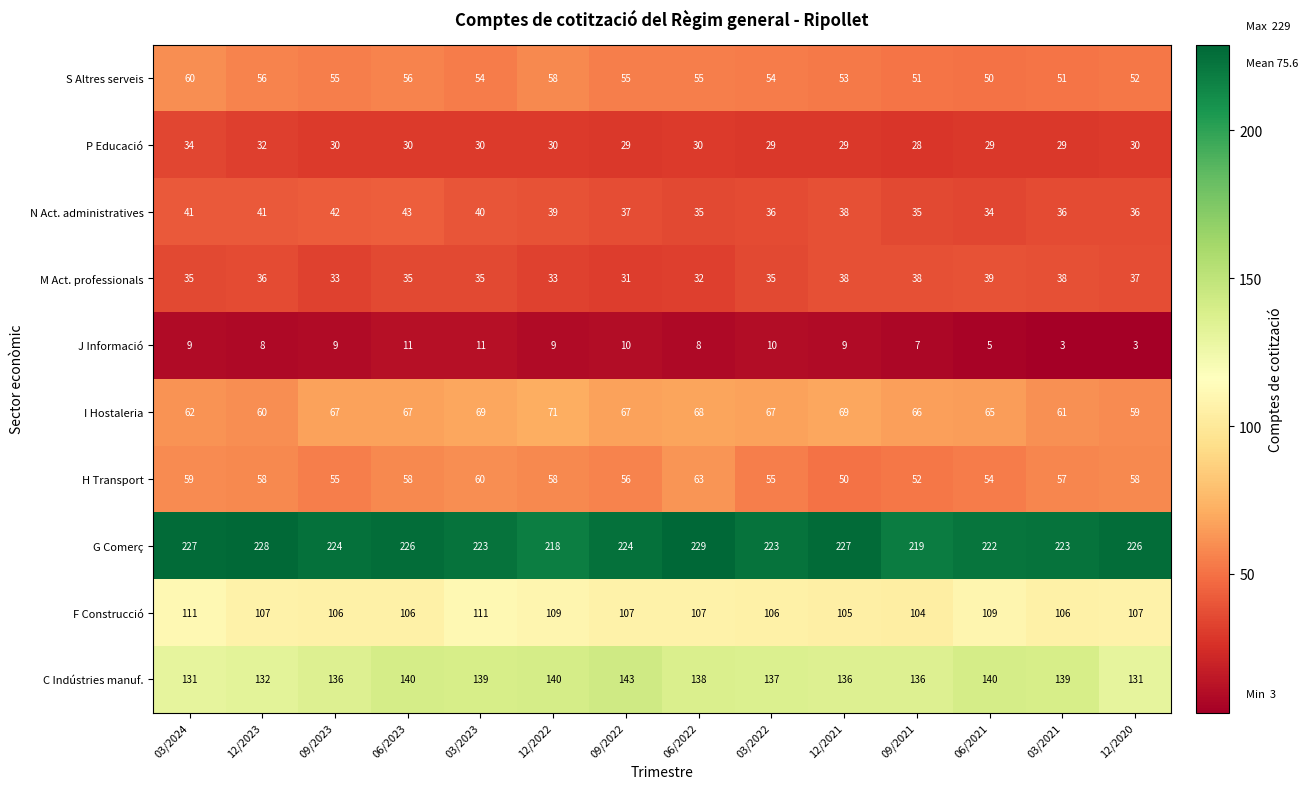

What is the difference between the M Act. professionals values at 06/2022 and 12/2020?

5